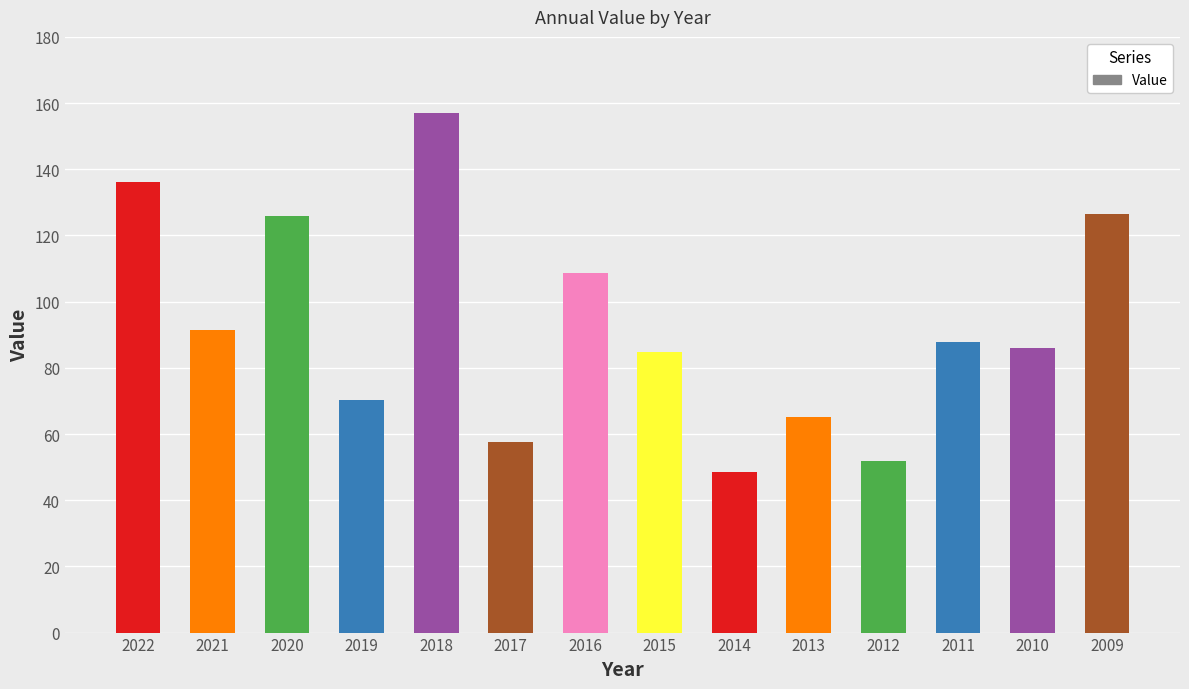

Does the chart contain any negative values?

No